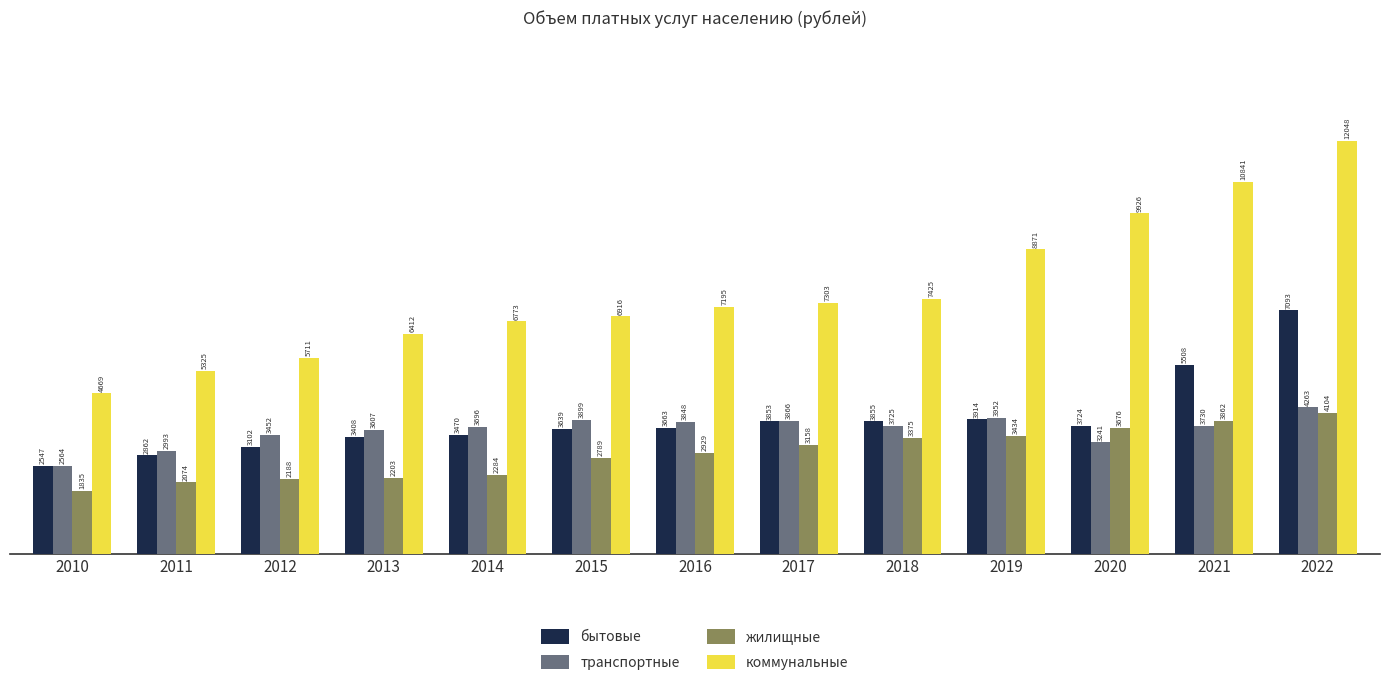

What value does the транспортные series have at 2016?

3848.5